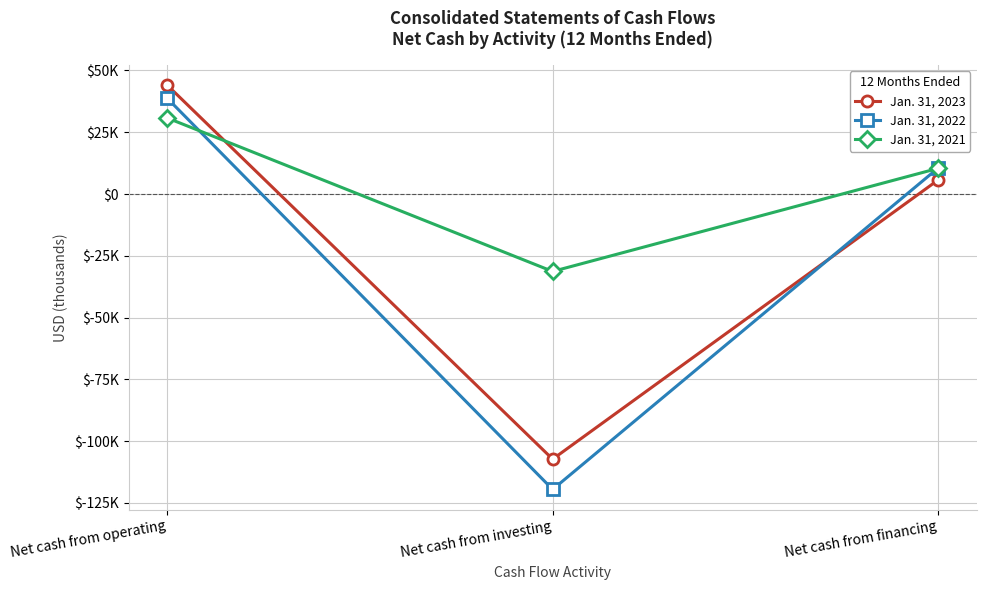

What are all the series names shown in the legend?

Jan. 31, 2023, Jan. 31, 2022, Jan. 31, 2021